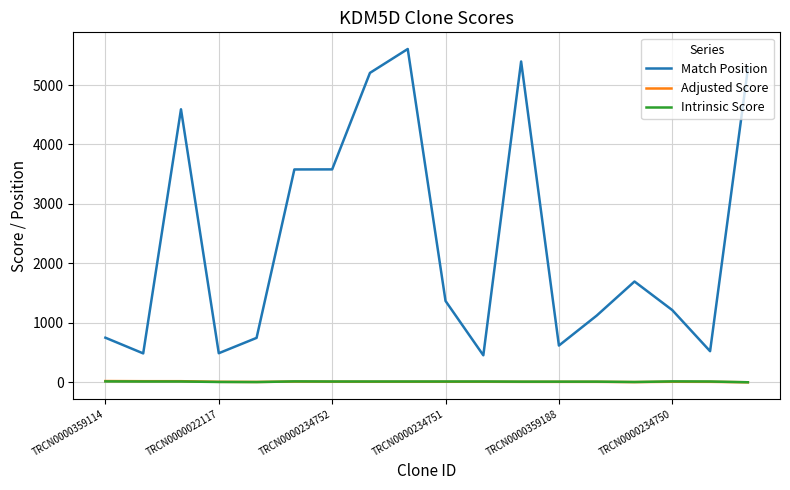

Which series has the largest range (max minus min)?

Match Position